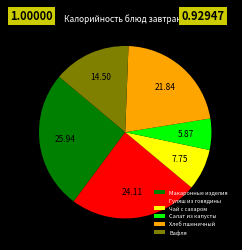

Approximately how many times larger is the value at Макаронные изделия compared to Гуляш из говядины?

1.1